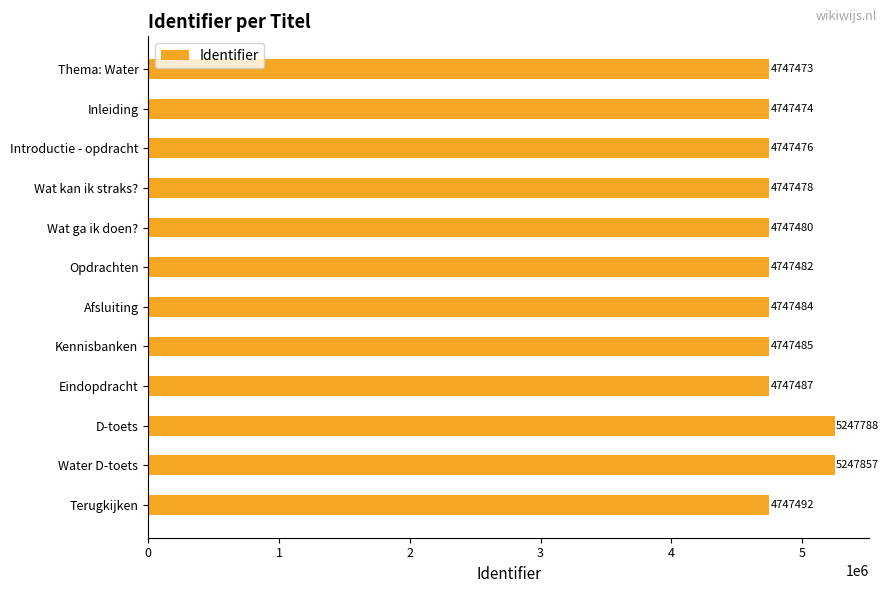

What is the sum of all values?

57970456